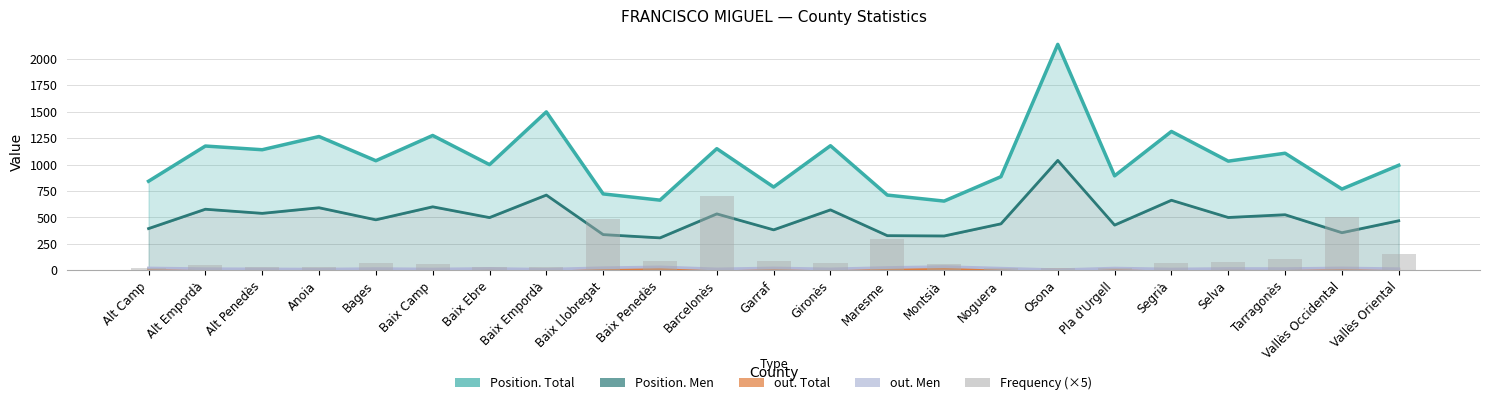

What is the label of the 10th bar from the left?

Baix Penedès